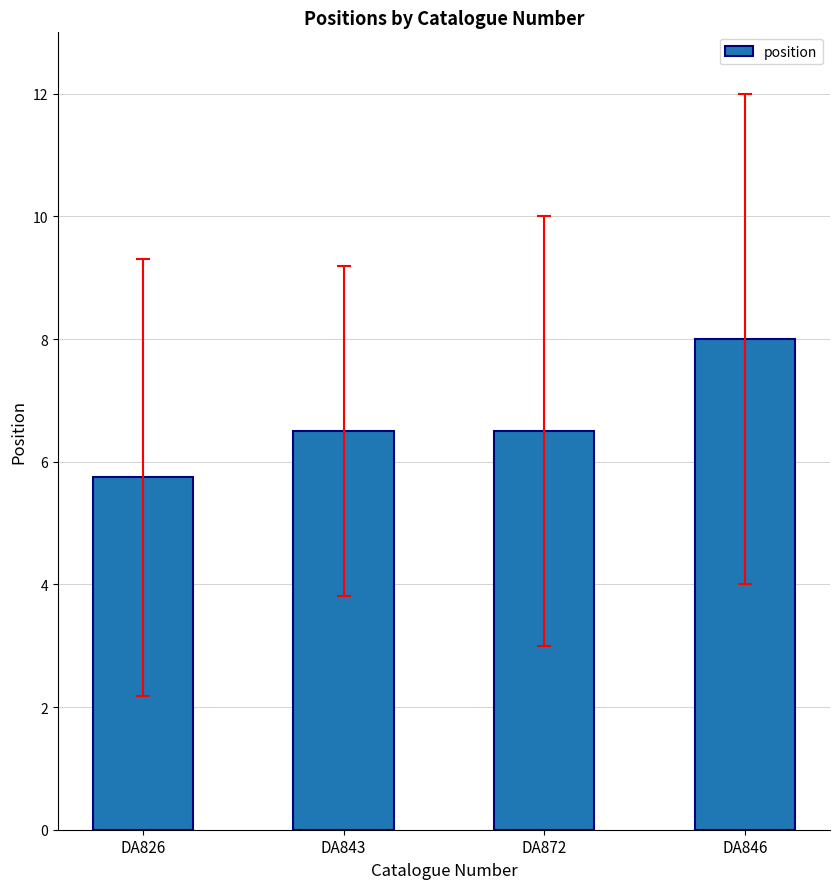

Reading left to right, what are all the values shown in this chart?

5.8	6.5	6.5	8.0